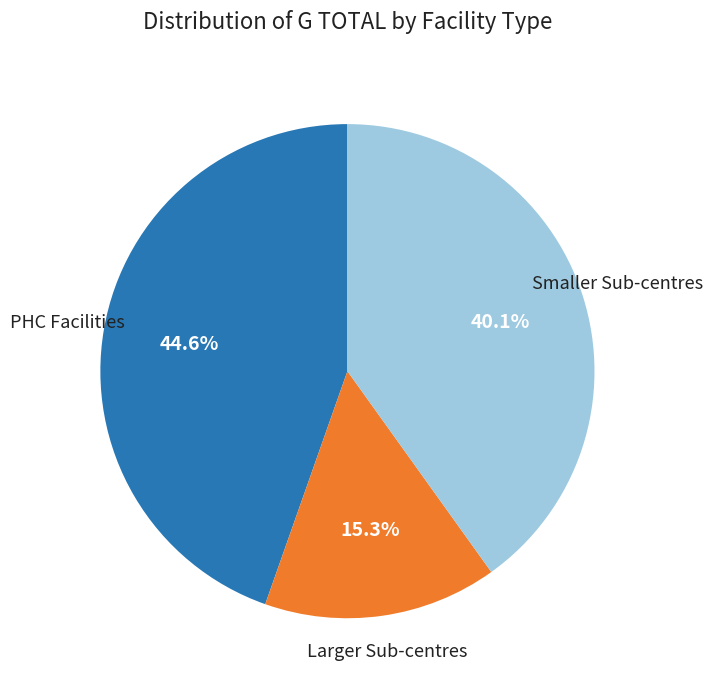

Is the sum of Smaller Sub-centres and Larger Sub-centres greater than half?

Yes